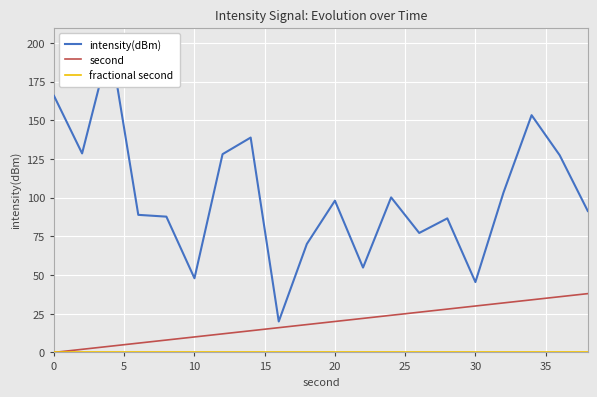

What is the maximum value for second?

38